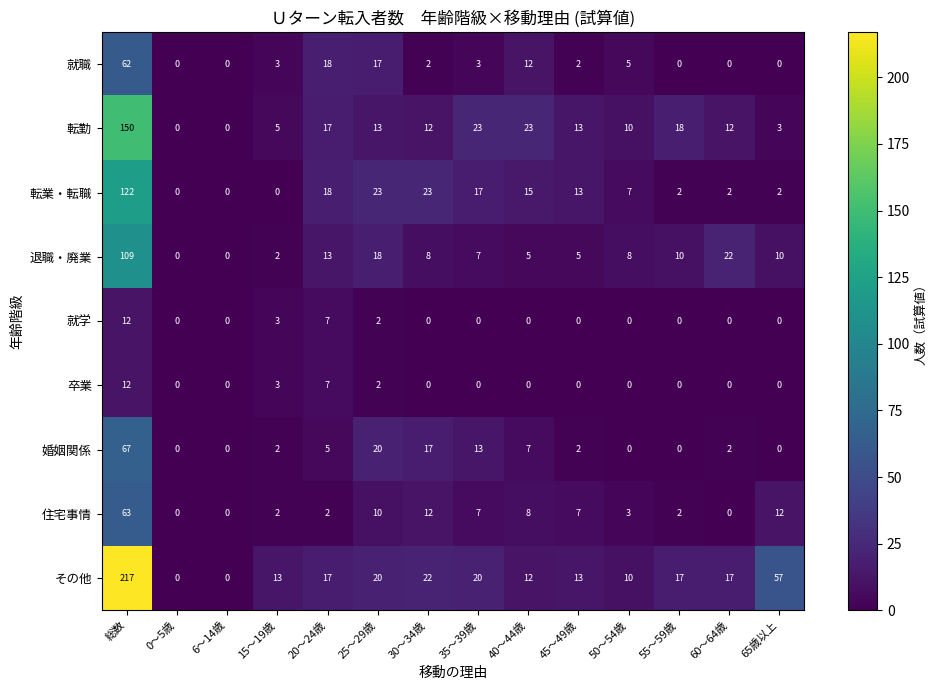

What is the greatest value displayed?

217